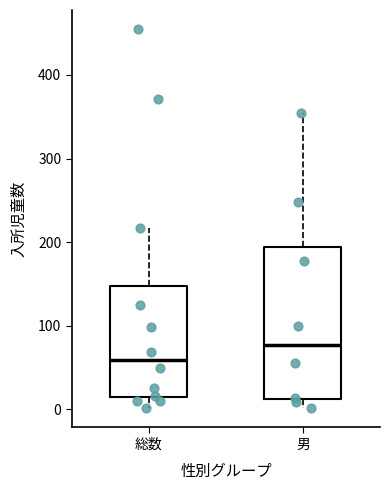

Comparing the boxes themselves (not the whiskers), which one is the tallest?

男